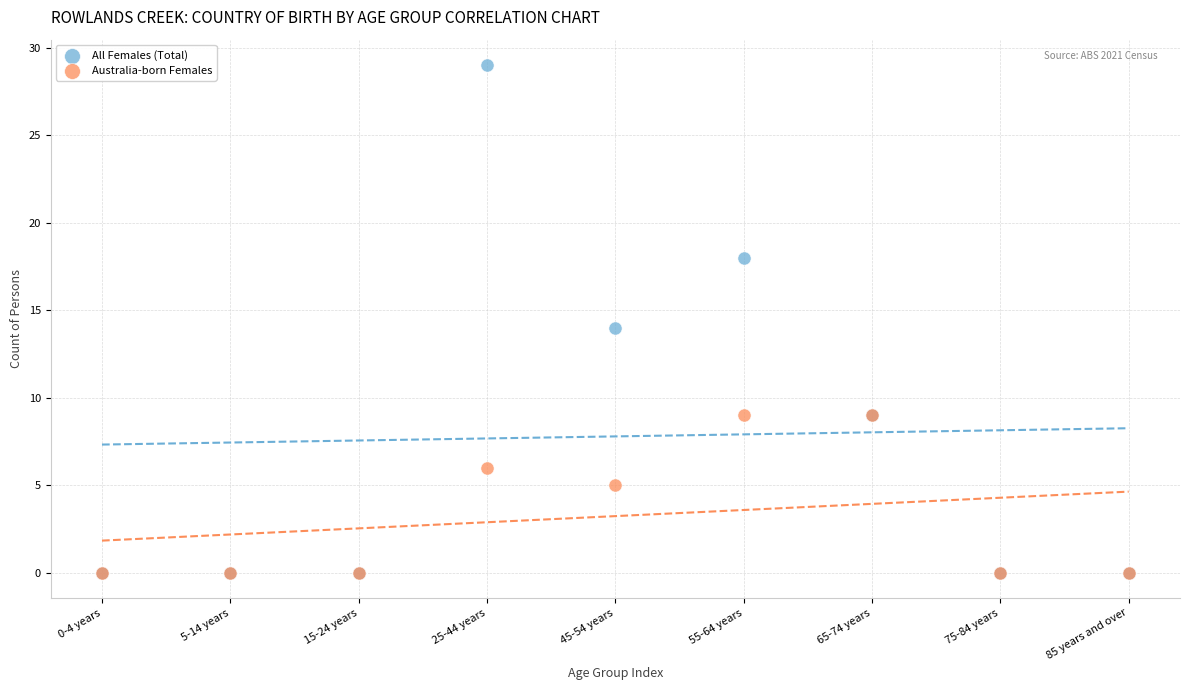

Which series has the largest Y range (max minus min)?

All Females (Total)